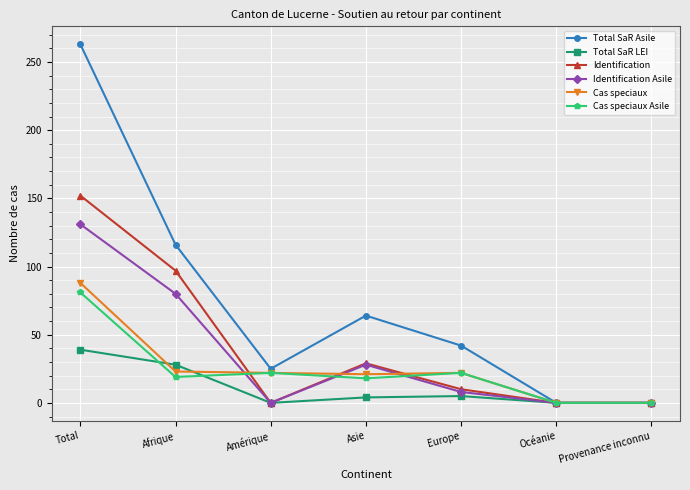

What is the difference between the second highest and second lowest values in the Cas speciaux series?

23